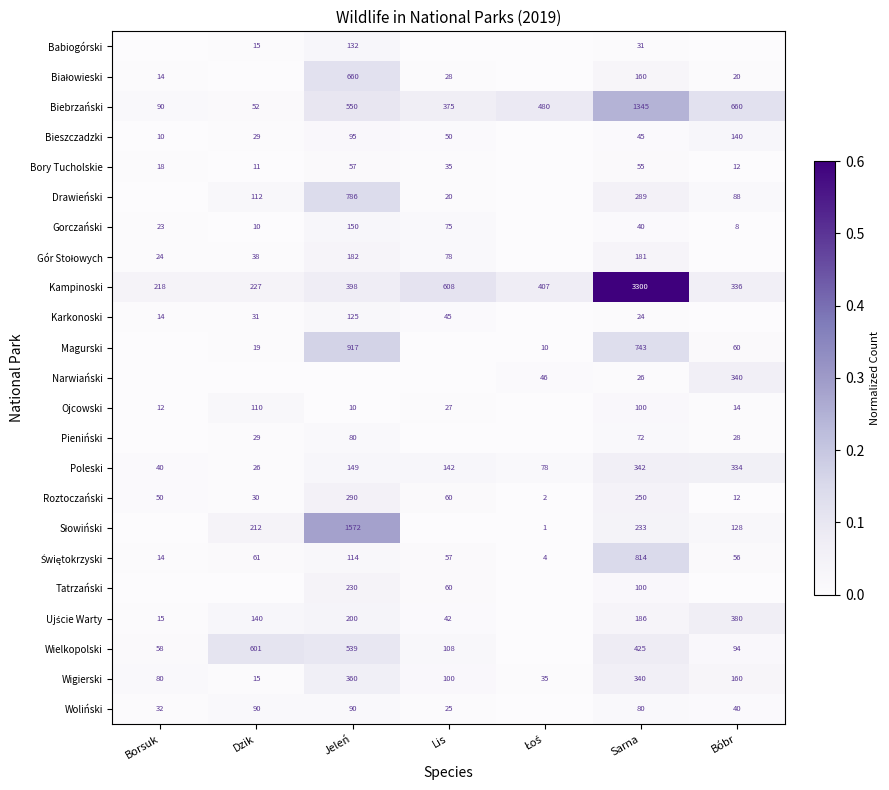

What is the minimum value for Kampinoski?

218